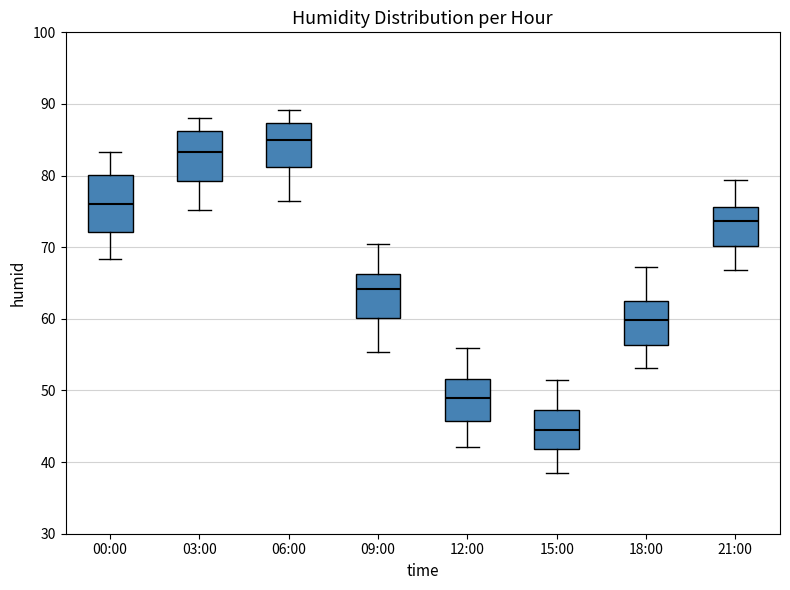

Where does the lower whisker of the box for 06:00 end on the y-axis? The values are not printed on the chart, so give them approximately, as read against the axis.

76